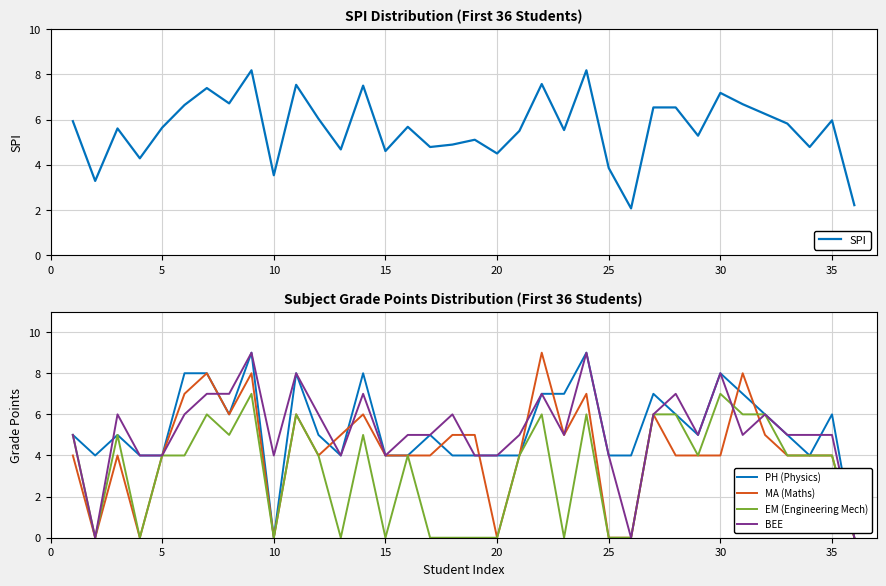

True or false: SPI has a value of 4.6 at 15.

True